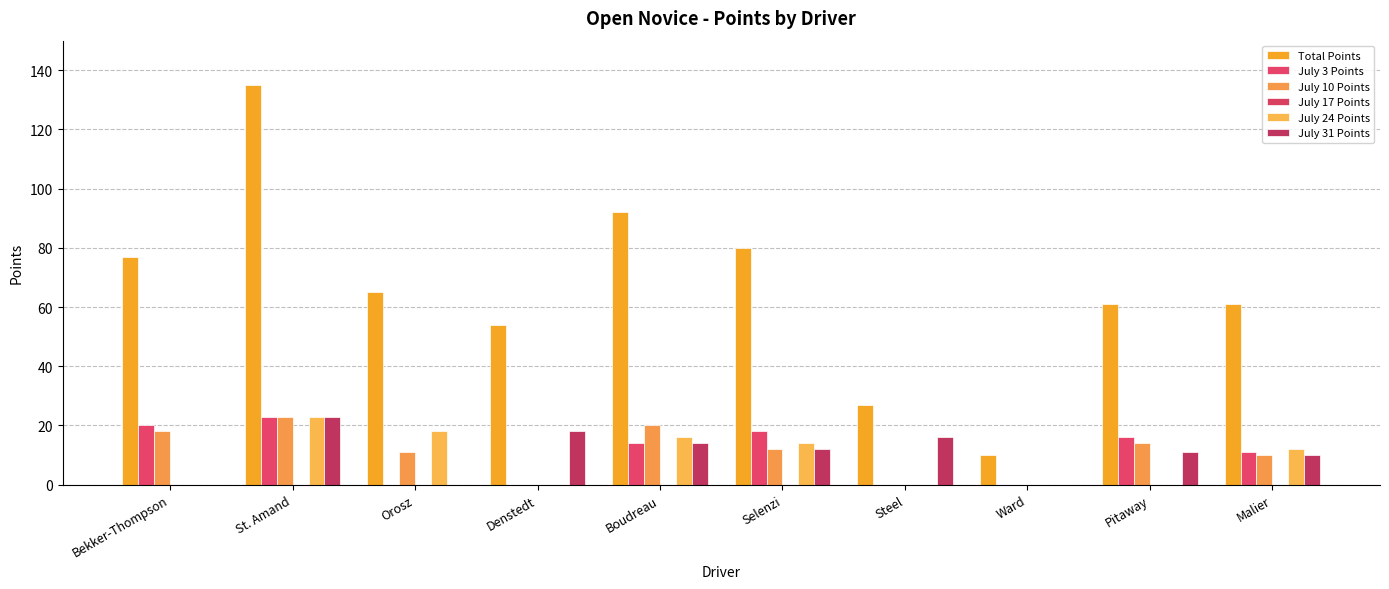

How many data points does each series have?

10